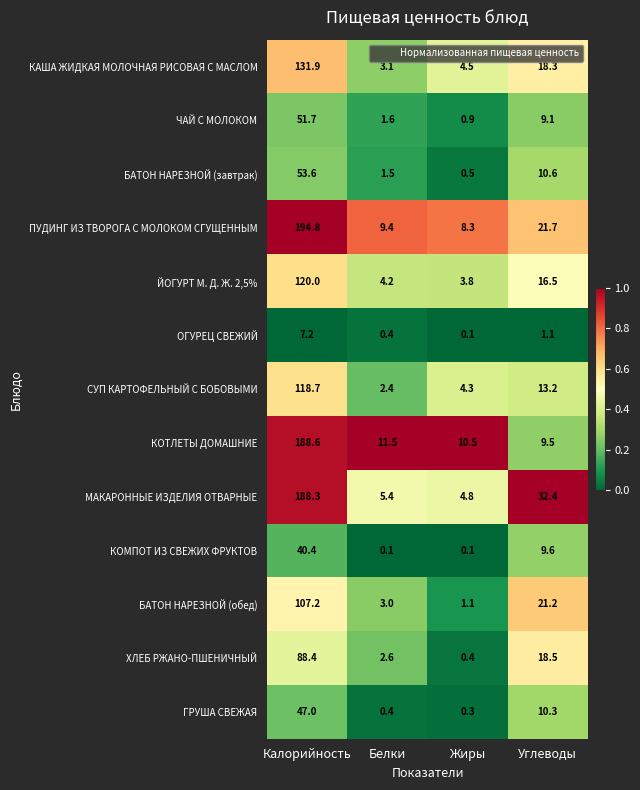

What is the sum of all ХЛЕБ РЖАНО-ПШЕНИЧНЫЙ values?

109.9